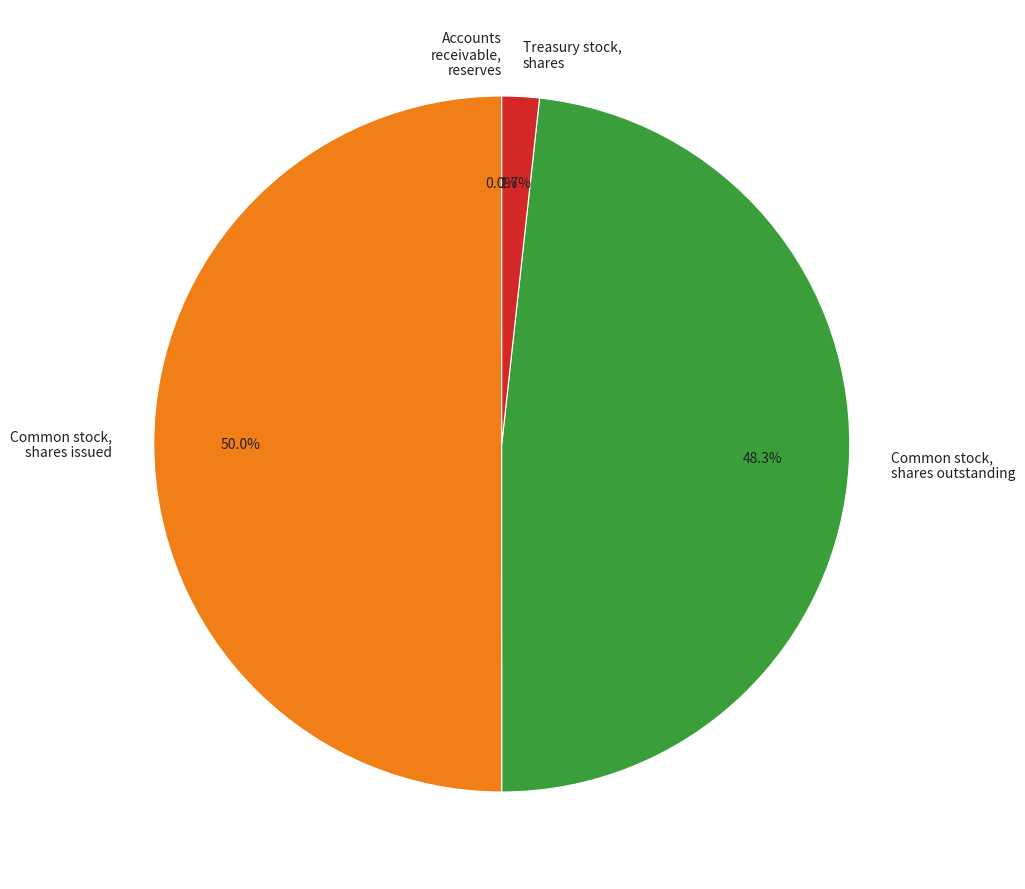

Is it true that Treasury stock, shares is 2% of the pie?

True